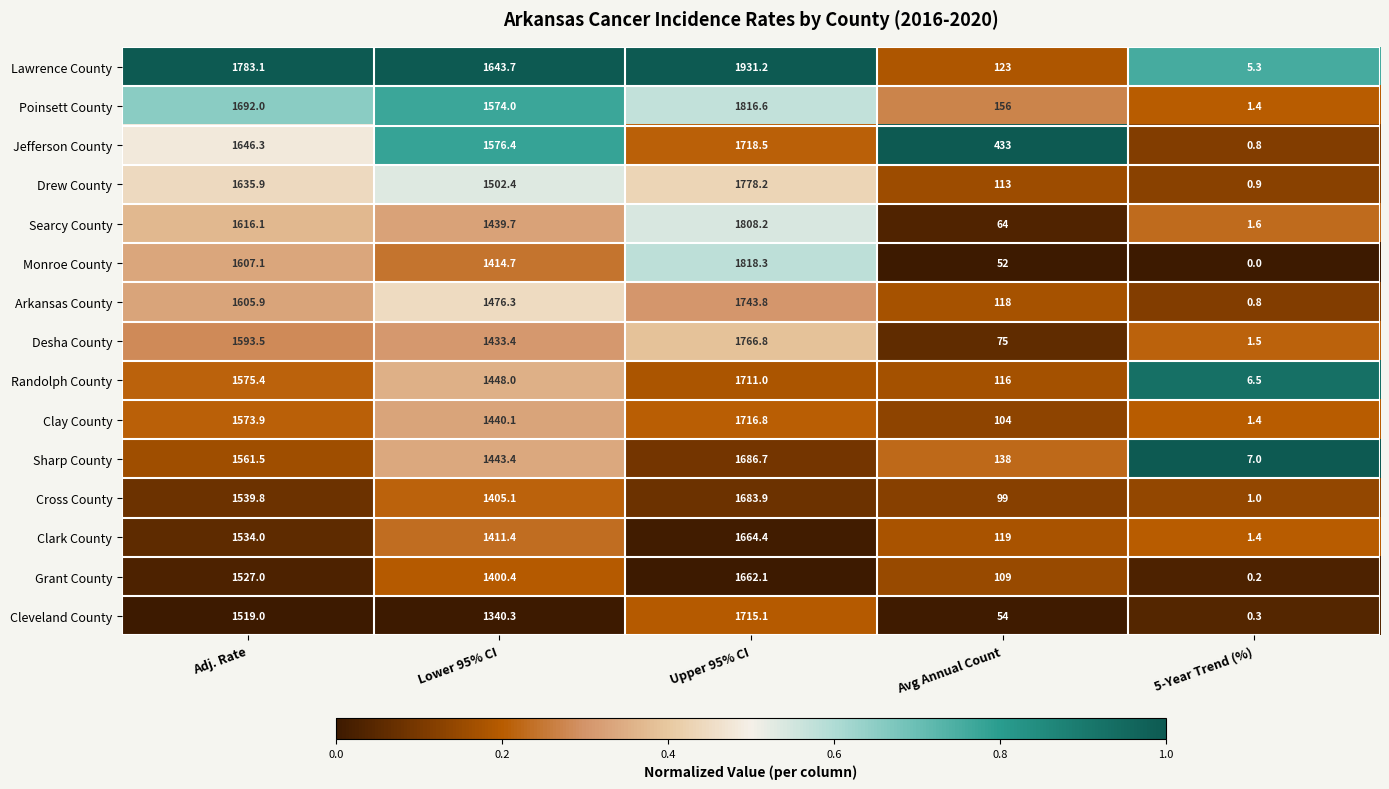

Which series changed the most between Adj. Rate and Lower 95% CI?

Monroe County